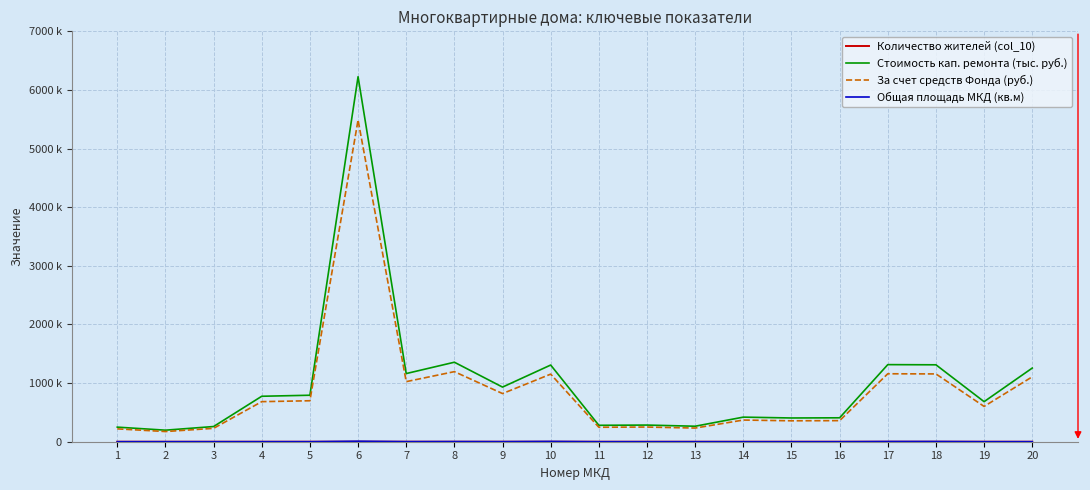

List the series in order of their peak value, highest first.

Стоимость кап. ремонта (тыс. руб.), За счет средств Фонда (руб.), Общая площадь МКД (кв.м), Количество жителей (col_10)